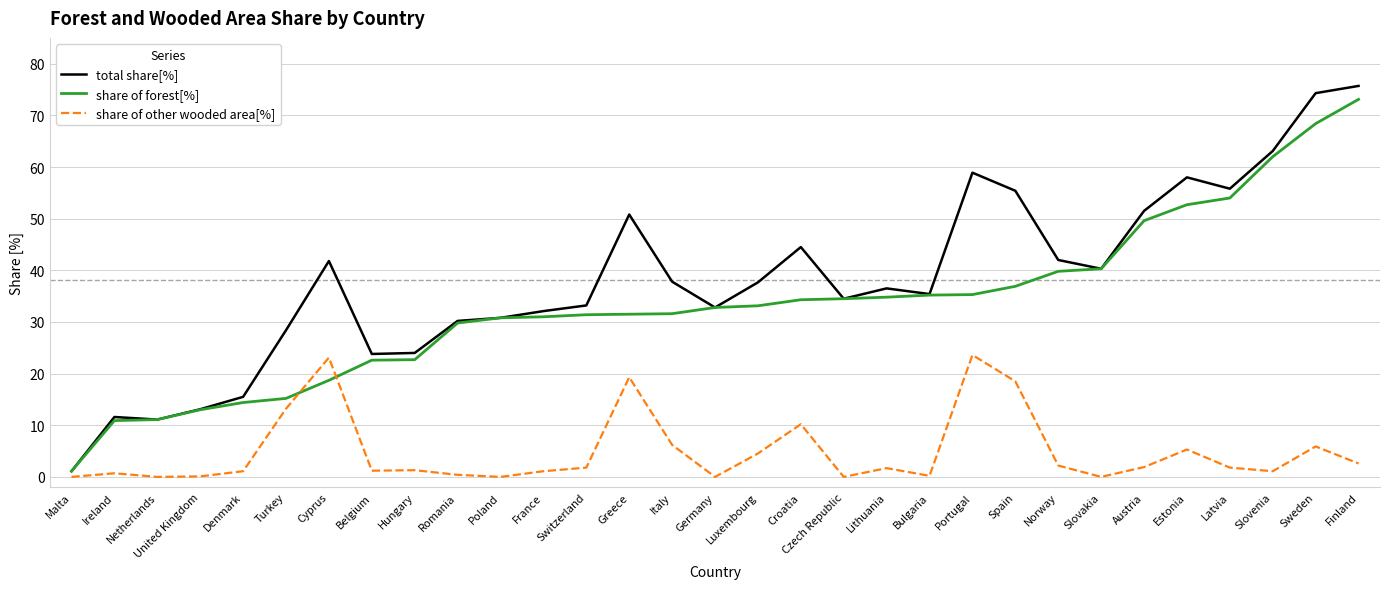

What is the difference between the highest and lowest values at Italy?

31.6